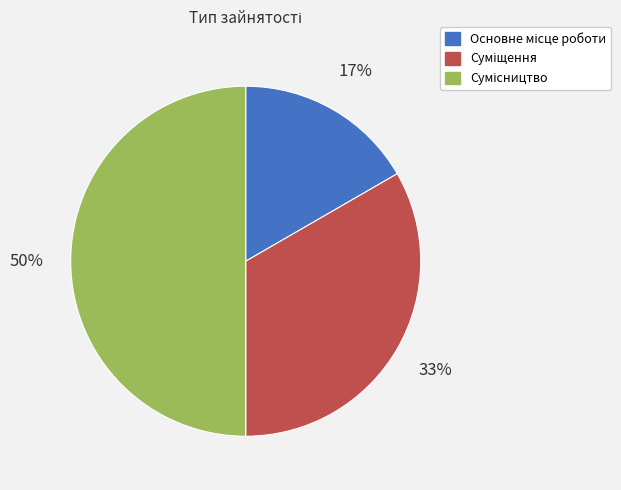

To the nearest percent, what is the difference between the largest and smallest slice percentages?

33%